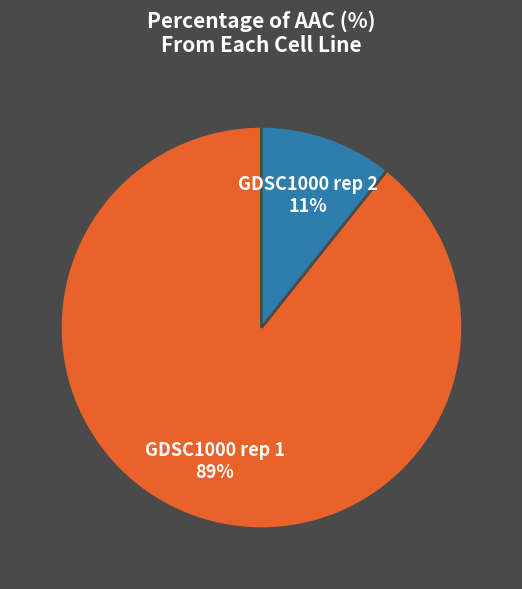

Does GDSC1000 rep 1 account for over 50% of the chart?

Yes